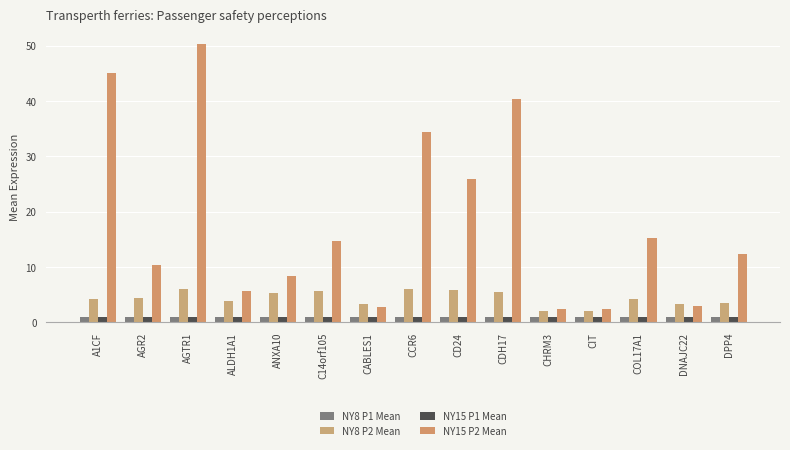

At which label does NY8 P2 Mean reach its minimum?

CIT